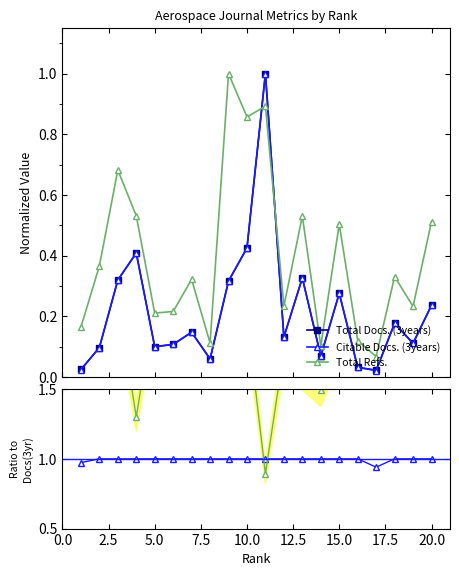

How many data points does each series have?

20